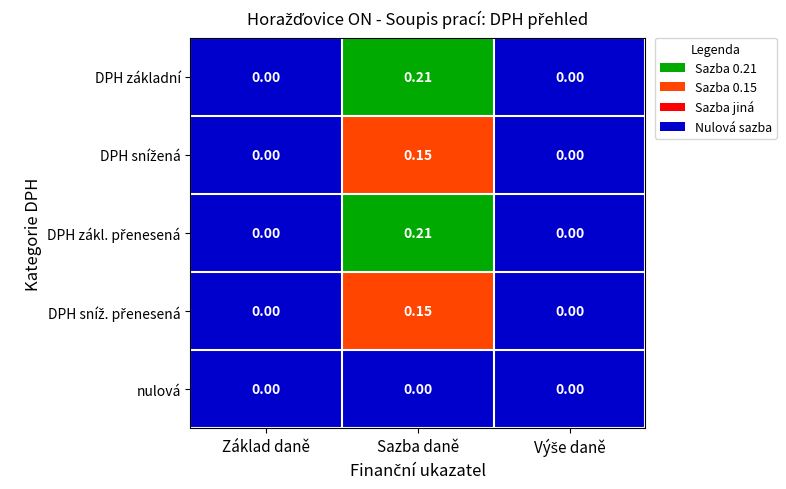

At which category is the sum across all series the highest?

Sazba daně